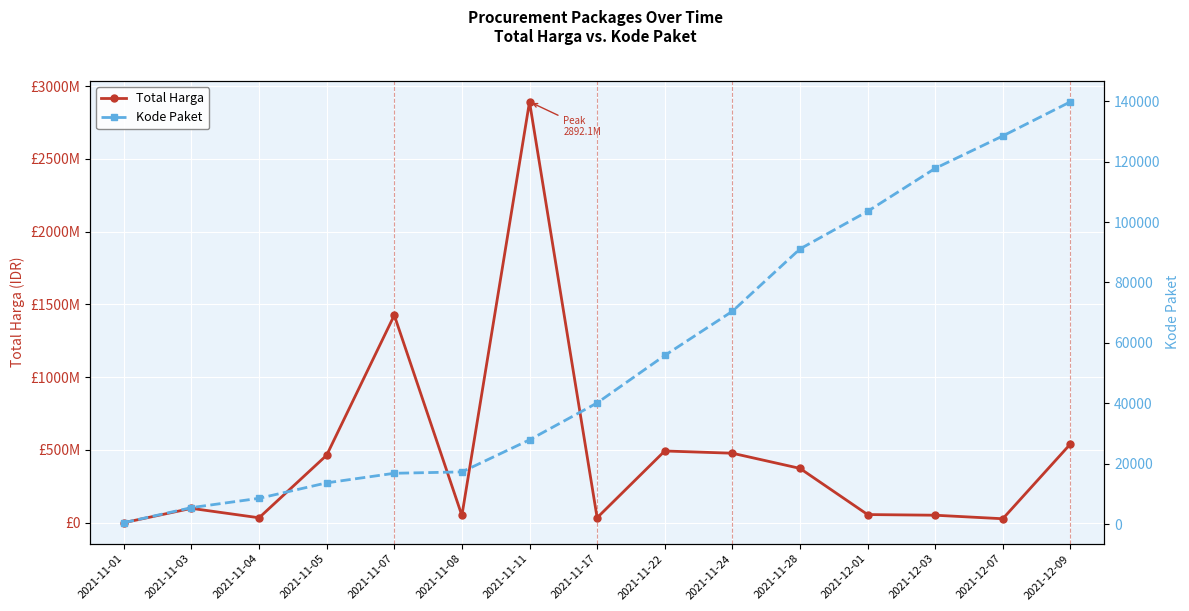

How many series are shown in this chart?

2